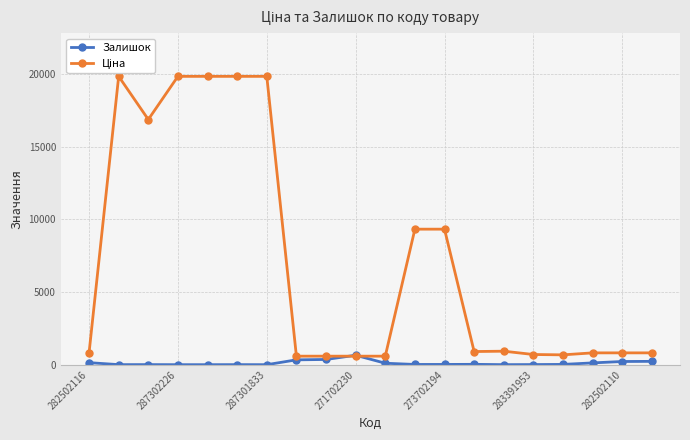

What is the greatest value displayed?

19831.1